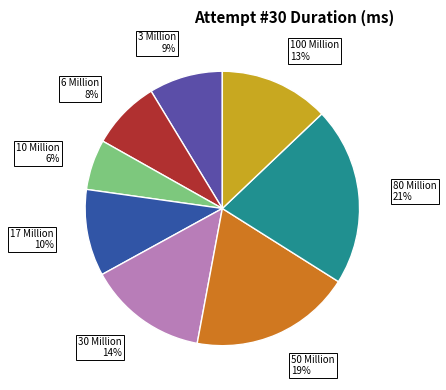

Is there a majority slice in this chart?

No